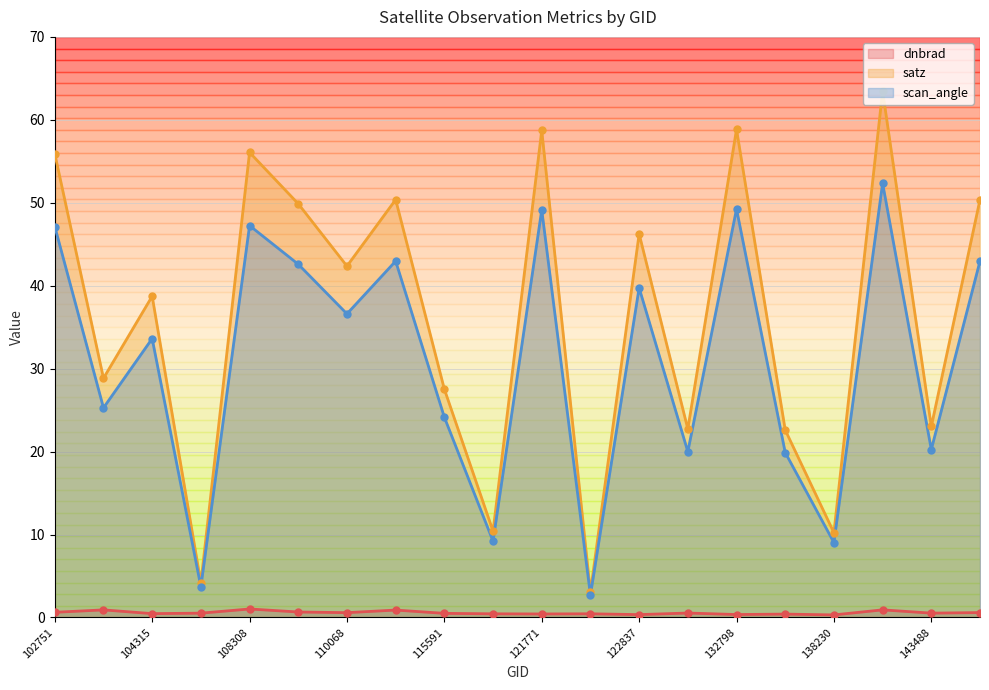

How many lines are shown in the chart?

3